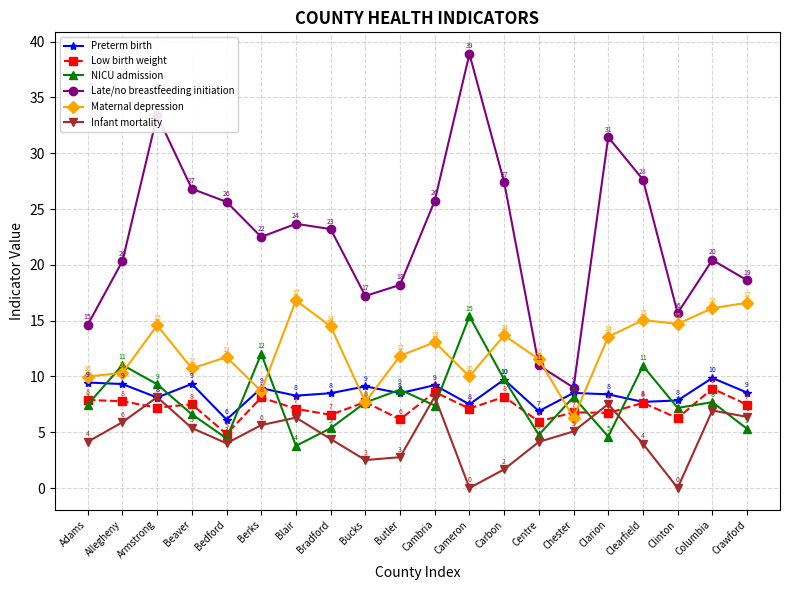

Which category has the lowest value in the Late/no breastfeeding initiation series?

Chester